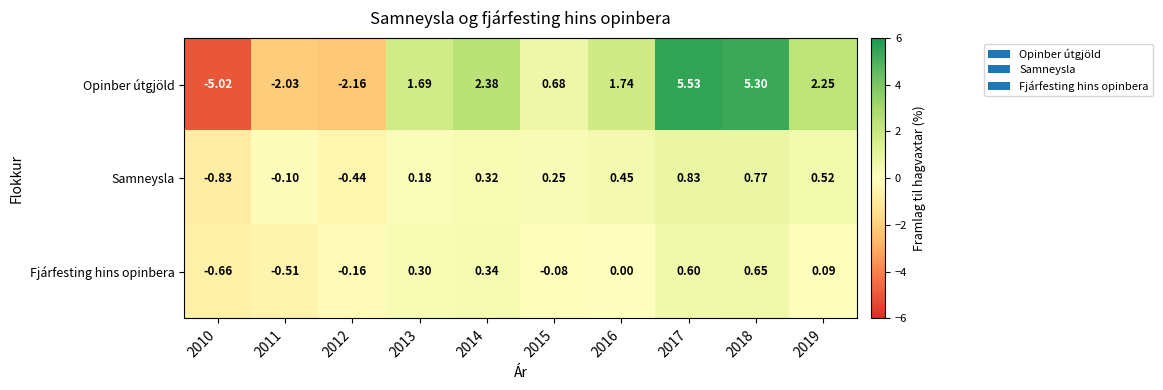

Rank the series by their maximum value, from lowest to highest.

Fjárfesting hins opinbera, Samneysla, Opinber útgjöld